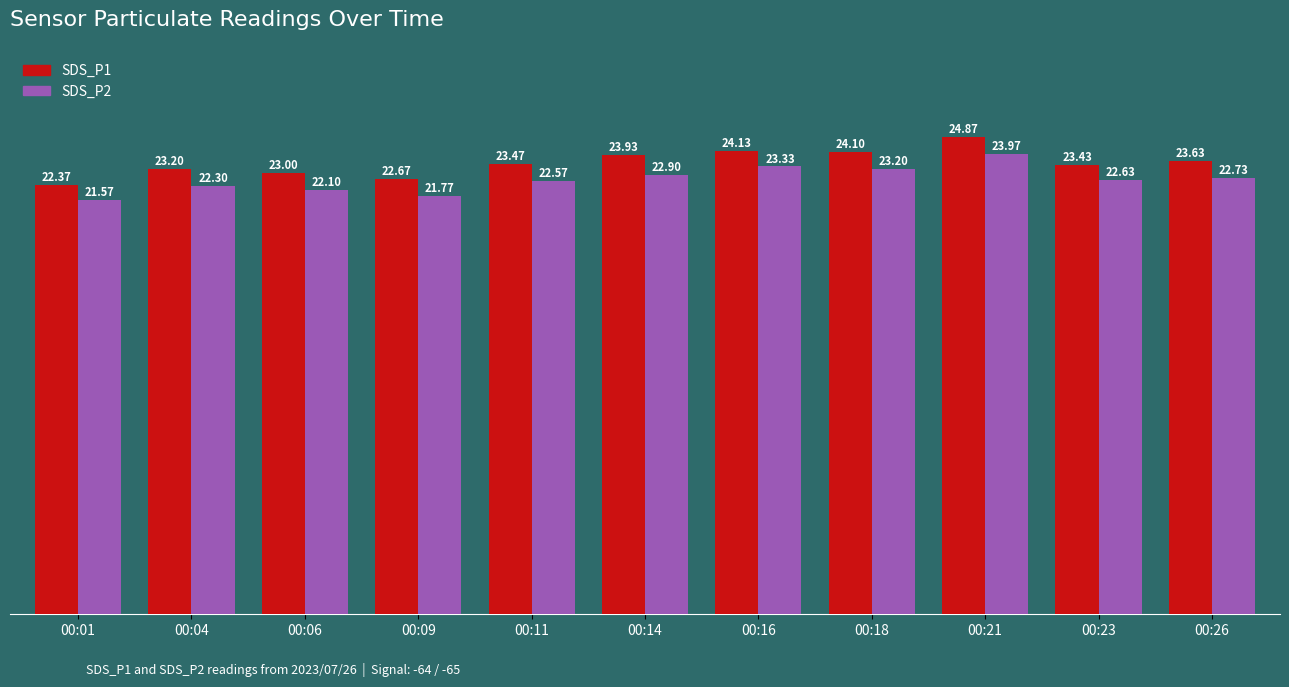

What is the sum of all SDS_P2 values?

249.1